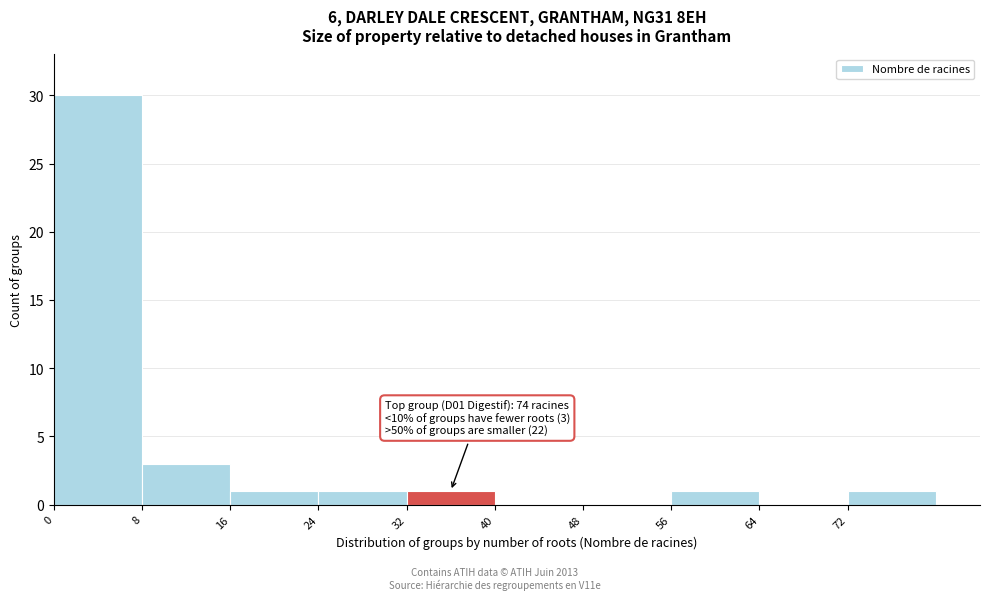

Which range on the x-axis has the tallest bar?

0 to 8